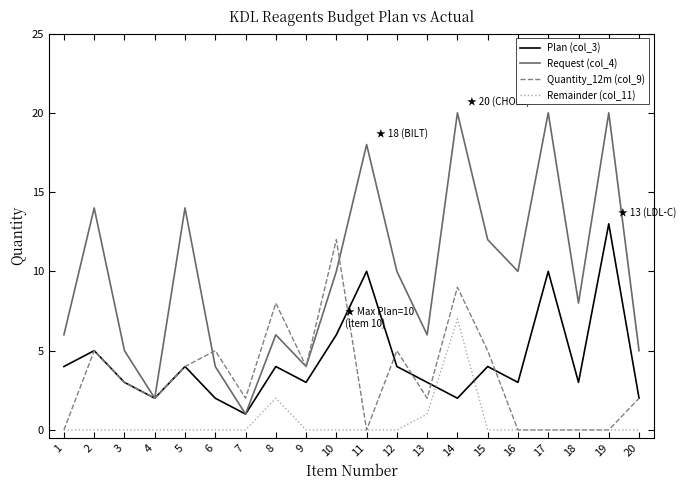

What is the lowest value of the Request (col_4) series?

1